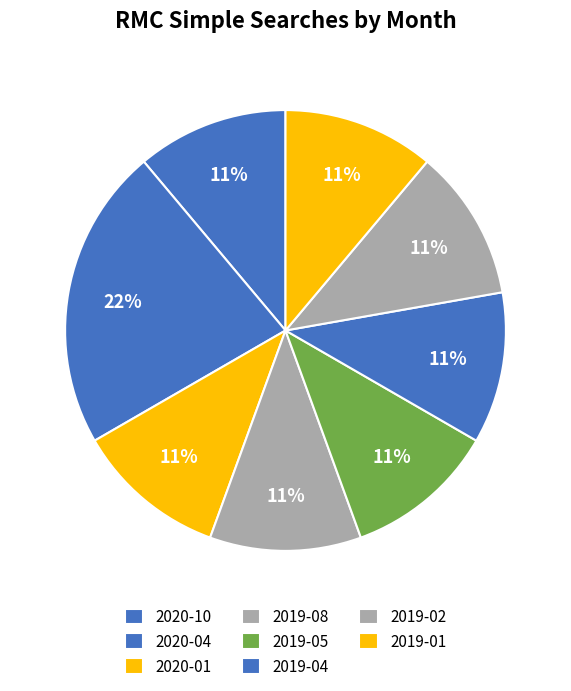

Count the number of slices in the pie.

8